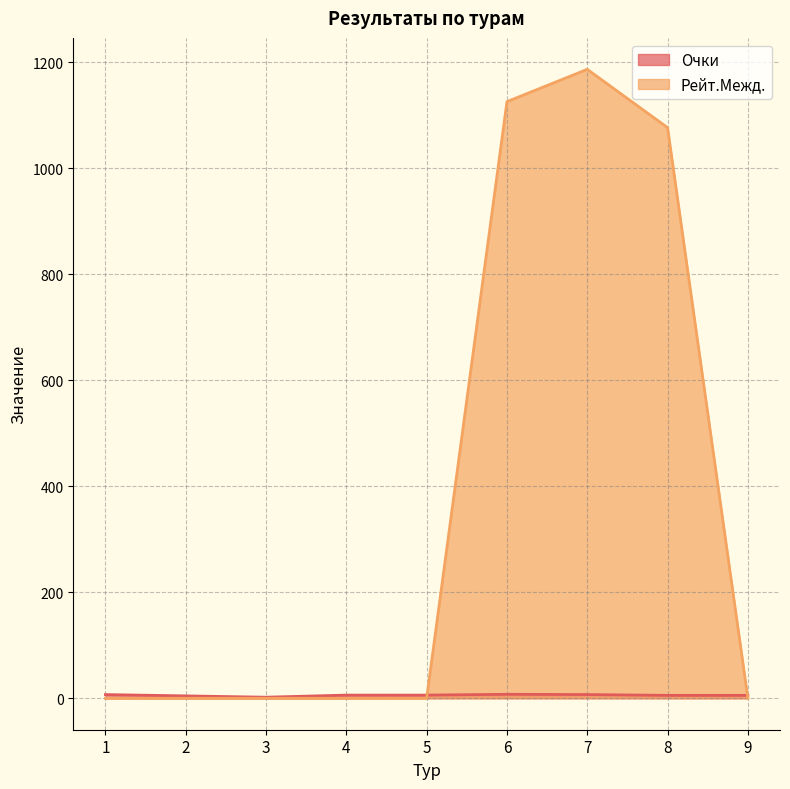

Which series has the largest range (max minus min)?

Рейт.Межд.